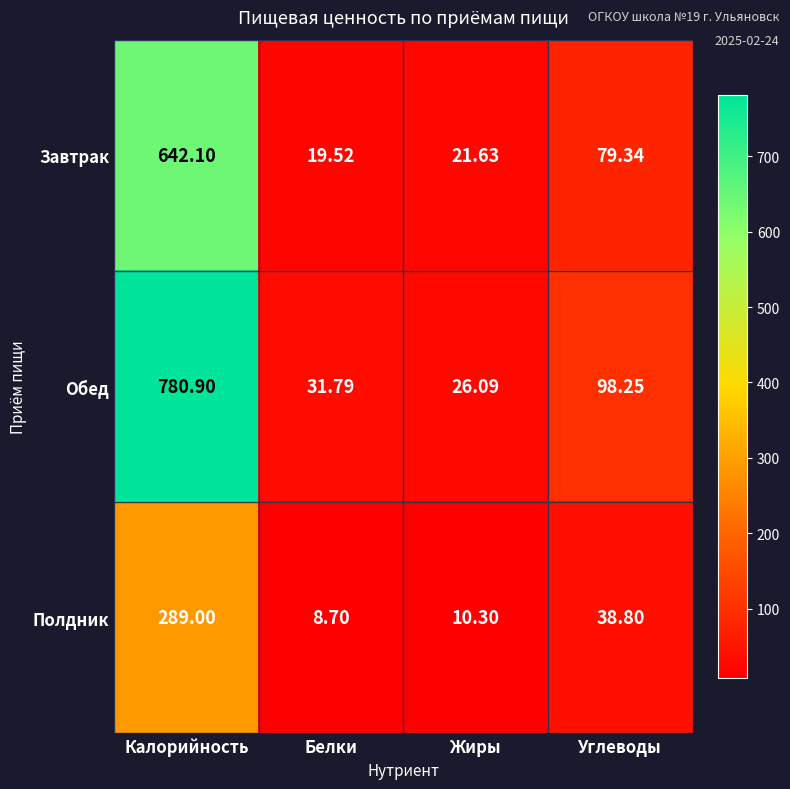

Is the value of Полдник at Белки greater than the value of Завтрак at Углеводы?

No